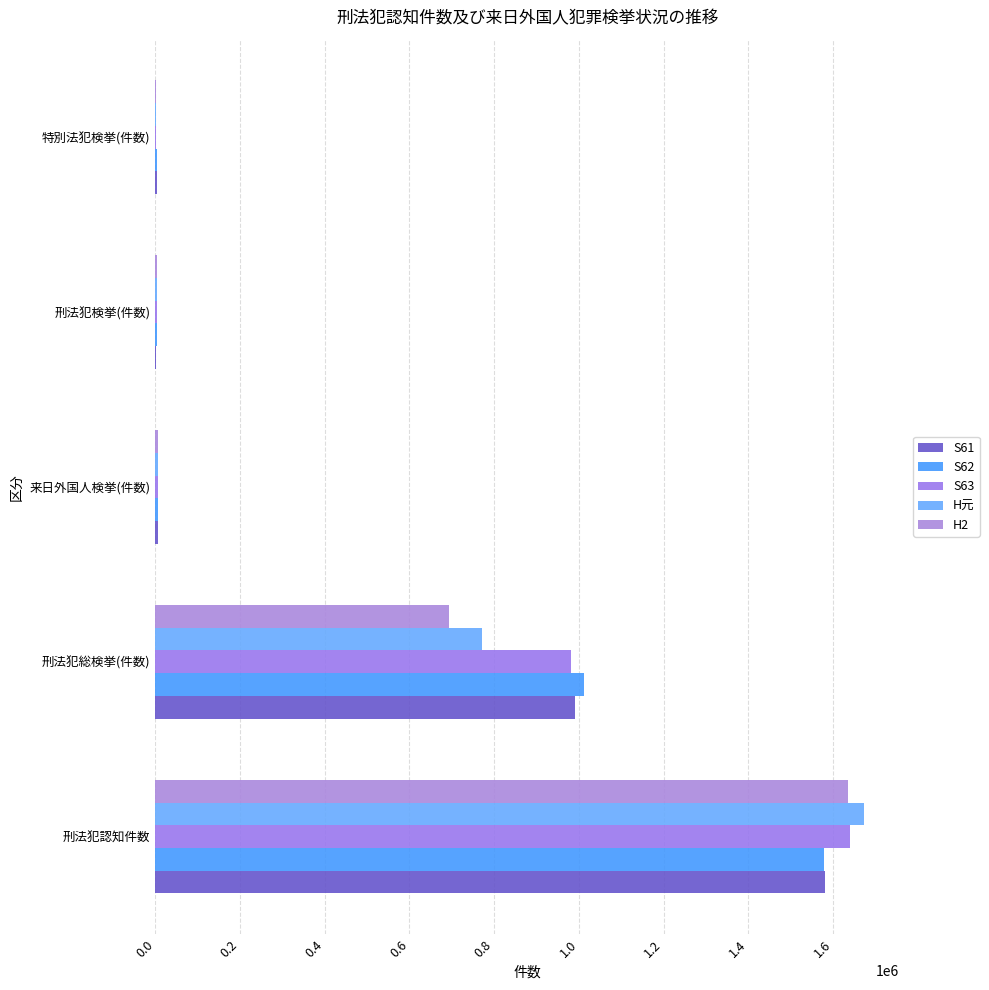

What are all the series names shown in the legend?

S61, S62, S63, H元, H2